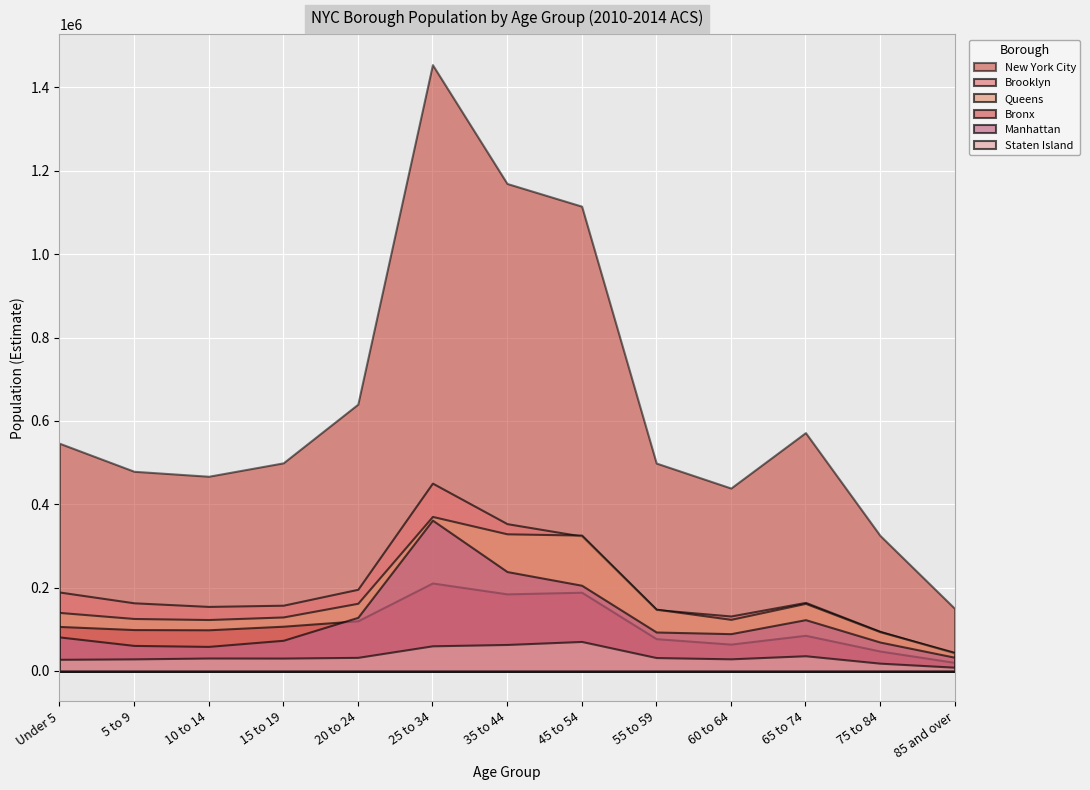

Which label corresponds to the smallest value in the chart?

85 and over